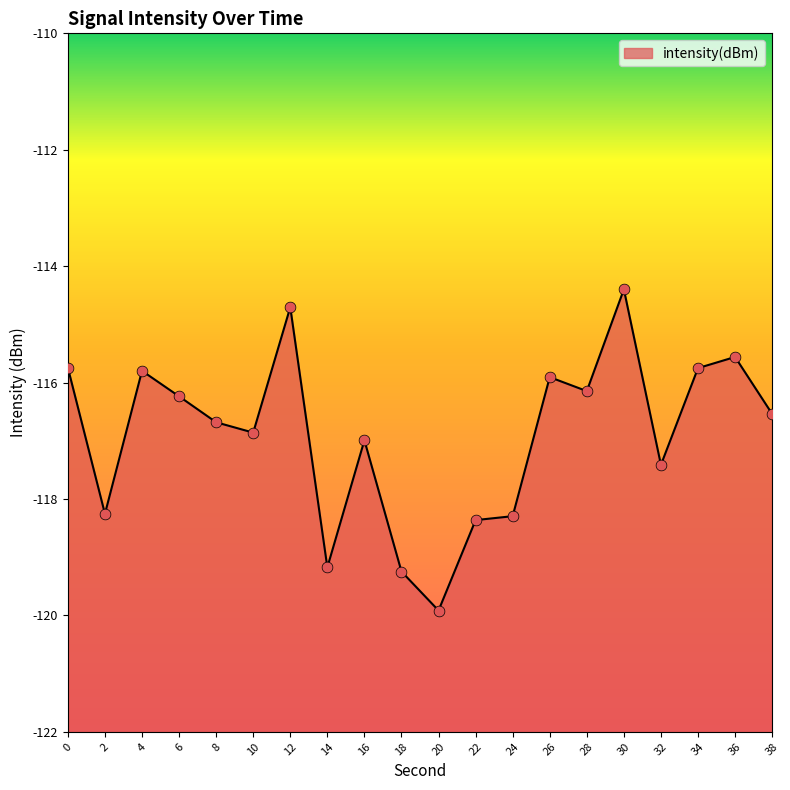

What is the change in value from 18 to 26?

+3.3